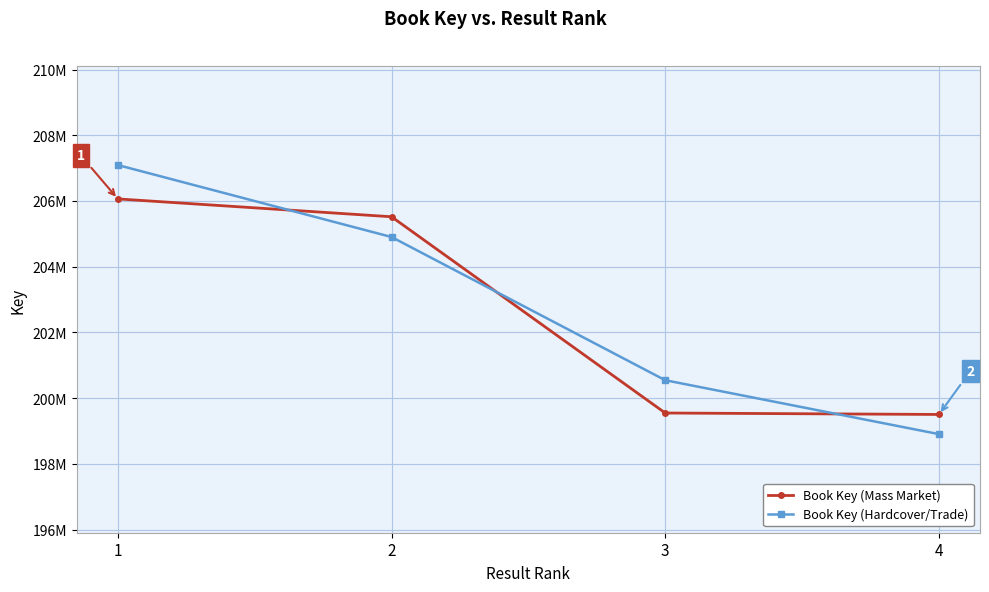

What is the maximum value for Book Key (Mass Market)?

206062994.0